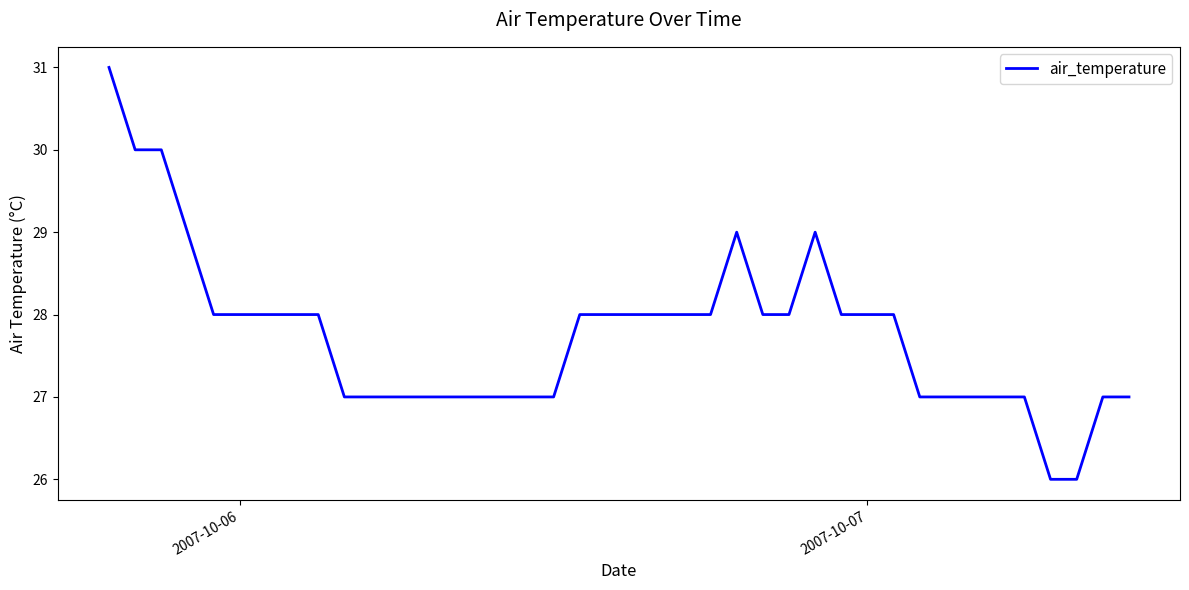

What is the difference between the maximum and minimum values?

5